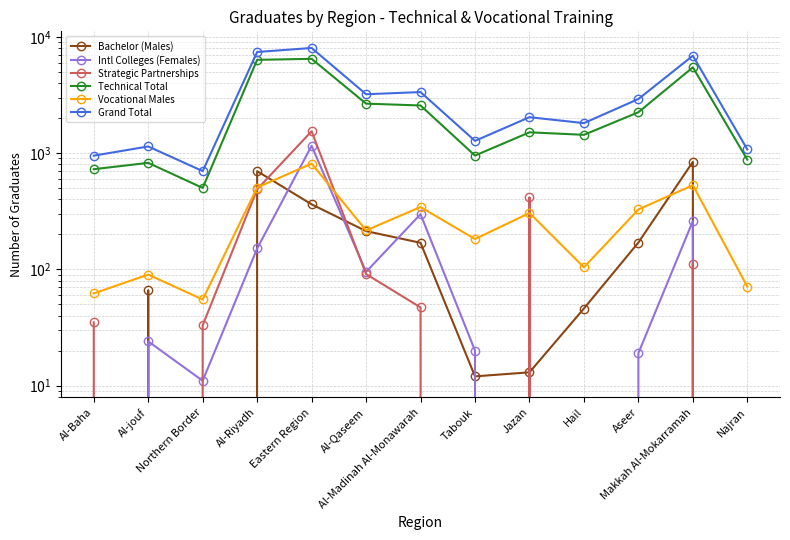

What is the maximum value shown in the chart?

8008